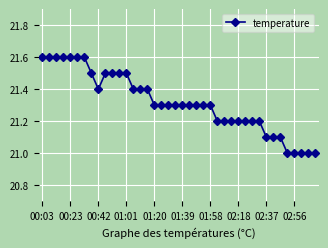

What is the value of the 1st point from the left?

21.6